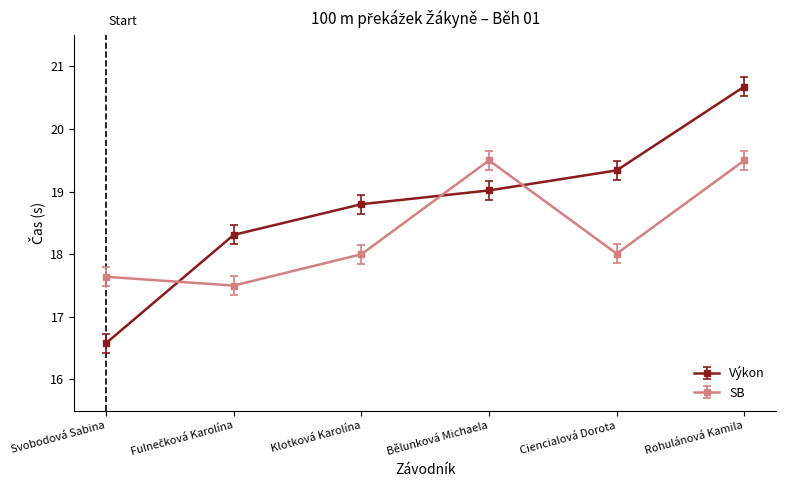

How many lines are shown in the chart?

2